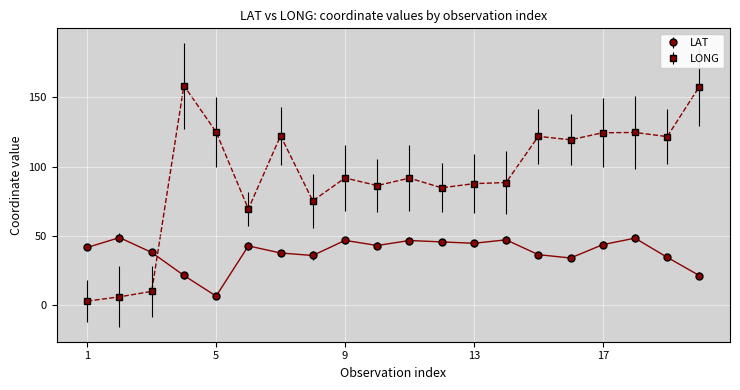

Count the number of data series in this chart.

2